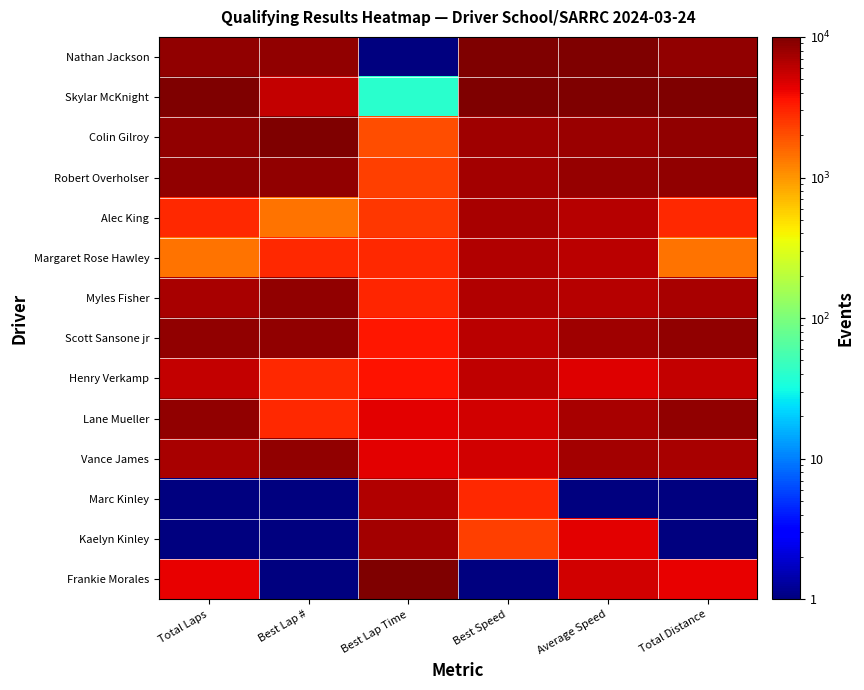

Reading left to right, list all the values displayed in this chart.

Nathan Jackson: Total Laps=8571.6	Best Lap #=8571.6	Best Lap Time=1.0	Best Speed=10000.0	Average Speed=10000.0	Total Distance=8571.6
Skylar McKnight: Total Laps=10000.0	Best Lap #=5714.7	Best Lap Time=39.7	Best Speed=9952.7	Average Speed=9888.7	Total Distance=10000.0
Colin Gilroy: Total Laps=8571.6	Best Lap #=10000.0	Best Lap Time=2044.7	Best Speed=7620.3	Average Speed=7893.3	Total Distance=8571.6
Robert Overholser: Total Laps=8571.6	Best Lap #=8571.6	Best Lap Time=2300.0	Best Speed=7337.0	Average Speed=8343.3	Total Distance=8571.6
Alec King: Total Laps=2857.9	Best Lap #=1429.4	Best Lap Time=2537.7	Best Speed=7075.7	Average Speed=6379.0	Total Distance=2857.9
Margaret Rose Hawley: Total Laps=1429.4	Best Lap #=2857.9	Best Lap Time=2876.1	Best Speed=6708.4	Average Speed=6259.0	Total Distance=1429.4
Myles Fisher: Total Laps=7143.1	Best Lap #=8571.6	Best Lap Time=2989.2	Best Speed=6586.6	Average Speed=6432.7	Total Distance=7143.1
Scott Sansone jr: Total Laps=8571.6	Best Lap #=8571.6	Best Lap Time=3482.8	Best Speed=6062.2	Average Speed=7515.0	Total Distance=8571.6
Henry Verkamp: Total Laps=5714.7	Best Lap #=2857.9	Best Lap Time=3622.1	Best Speed=5916.5	Average Speed=4557.3	Total Distance=5714.7
Lane Mueller: Total Laps=8571.6	Best Lap #=2857.9	Best Lap Time=4397.7	Best Speed=5117.6	Average Speed=7153.6	Total Distance=8571.6
Vance James: Total Laps=7143.1	Best Lap #=8571.6	Best Lap Time=4417.1	Best Speed=5098.0	Average Speed=7365.9	Total Distance=7143.1
Marc Kinley: Total Laps=1.0	Best Lap #=1.0	Best Lap Time=6654.1	Best Speed=2926.6	Average Speed=1.0	Total Distance=1.0
Kaelyn Kinley: Total Laps=1.0	Best Lap #=1.0	Best Lap Time=7341.6	Best Speed=2295.5	Average Speed=4516.6	Total Distance=1.0
Frankie Morales: Total Laps=4286.3	Best Lap #=1.0	Best Lap Time=10000.0	Best Speed=1.0	Average Speed=5110.8	Total Distance=4286.3